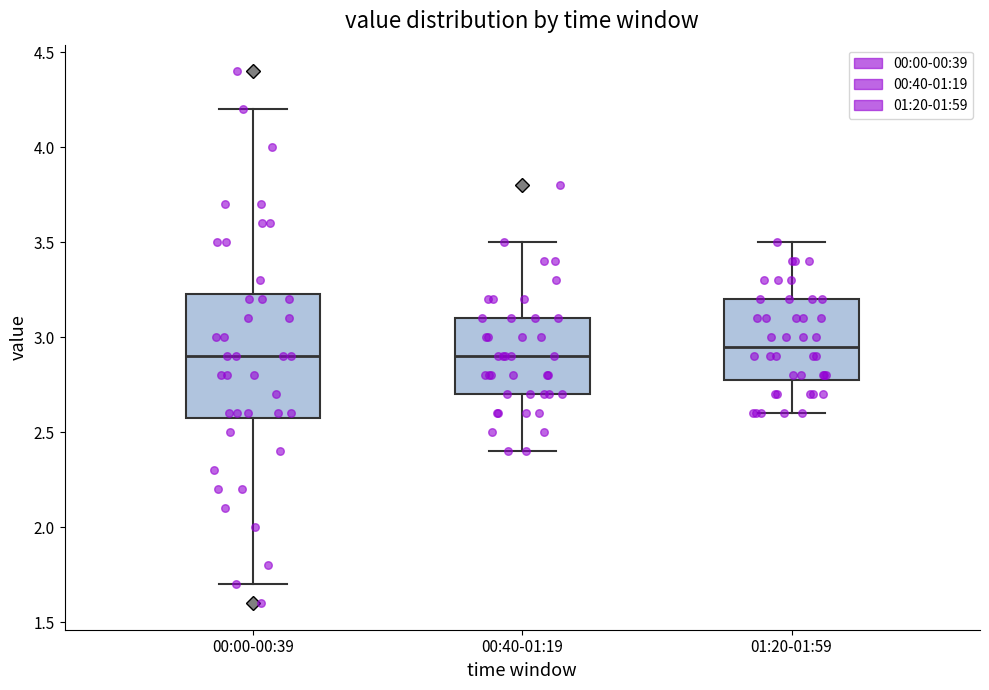

Where is the upper edge of the box for 00:40-01:19 on the y-axis? The values are not printed on the chart, so give them approximately, as read against the axis.

3.10